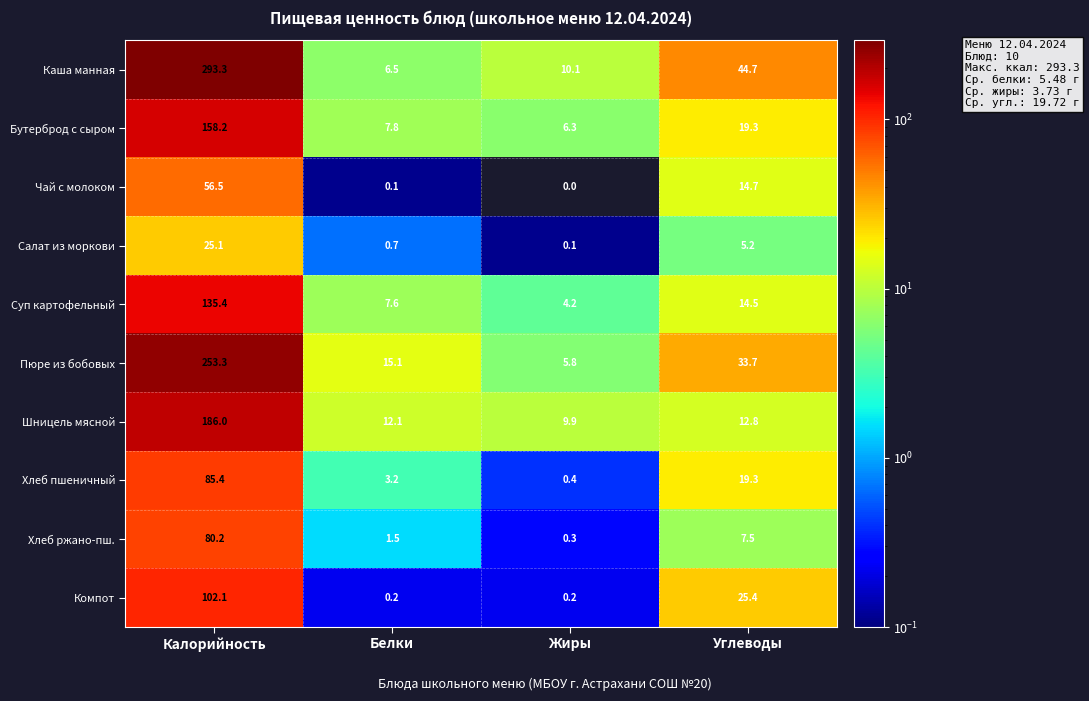

What is the sum of the Бутерброд с сыром values at Калорийность and Углеводы?

177.5